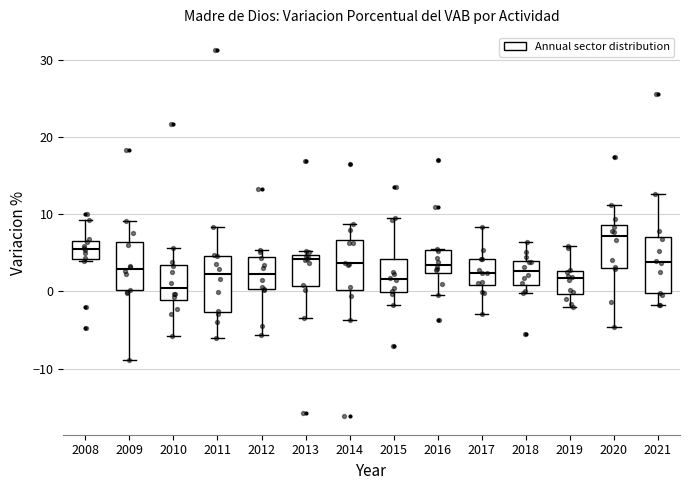

Reading left to right, transcribe this box plot: for each box, give where its median line is, the range the box spans, and where its two whiskers end, as read against the y-axis. The values are not printed on the chart, so give them approximately, as read against the axis.

2008: median 5, box 4 to 6, whiskers 4 (just below the box's lower edge) to 9
2009: median 3, box 0 to 6, whiskers -9 to 9
2010: median 0, box -1 to 3, whiskers -6 to 6
2011: median 2, box -3 to 5, whiskers -6 to 8
2012: median 2, box 0 to 4, whiskers -6 to 5
2013: median 4, box 1 to 5, whiskers -3 to 5 (just above the box's upper edge)
2014: median 4, box 0 to 7, whiskers -4 to 9
2015: median 2, box 0 to 4, whiskers -2 to 9
2016: median 3, box 2 to 5, whiskers -1 to 6
2017: median 2, box 1 to 4, whiskers -3 to 8
2018: median 3, box 1 to 4, whiskers 0 to 6
2019: median 2, box 0 to 3, whiskers -2 to 6
2020: median 7, box 3 to 9, whiskers -5 to 11
2021: median 4, box 0 to 7, whiskers -2 to 13